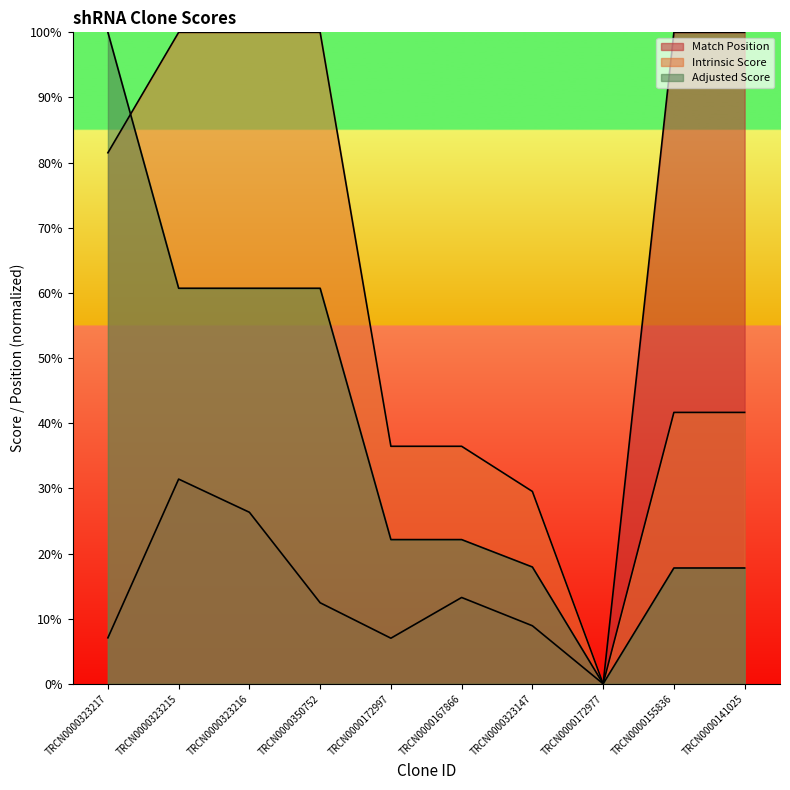

Reading left to right, list all the values displayed in this chart.

Match Position: TRCN0000323217=7.1	TRCN0000323215=31.4	TRCN0000323216=26.3	TRCN0000350752=12.4	TRCN0000172997=7.0	TRCN0000167866=13.3	TRCN0000323147=8.9	TRCN0000172977=0.0	TRCN0000155836=100.0	TRCN0000141025=100.0
Intrinsic Score: TRCN0000323217=81.5	TRCN0000323215=100.0	TRCN0000323216=100.0	TRCN0000350752=100.0	TRCN0000172997=36.5	TRCN0000167866=36.5	TRCN0000323147=29.5	TRCN0000172977=0.0	TRCN0000155836=41.7	TRCN0000141025=41.7
Adjusted Score: TRCN0000323217=100.0	TRCN0000323215=60.7	TRCN0000323216=60.7	TRCN0000350752=60.7	TRCN0000172997=22.1	TRCN0000167866=22.1	TRCN0000323147=17.9	TRCN0000172977=0.0	TRCN0000155836=17.8	TRCN0000141025=17.8